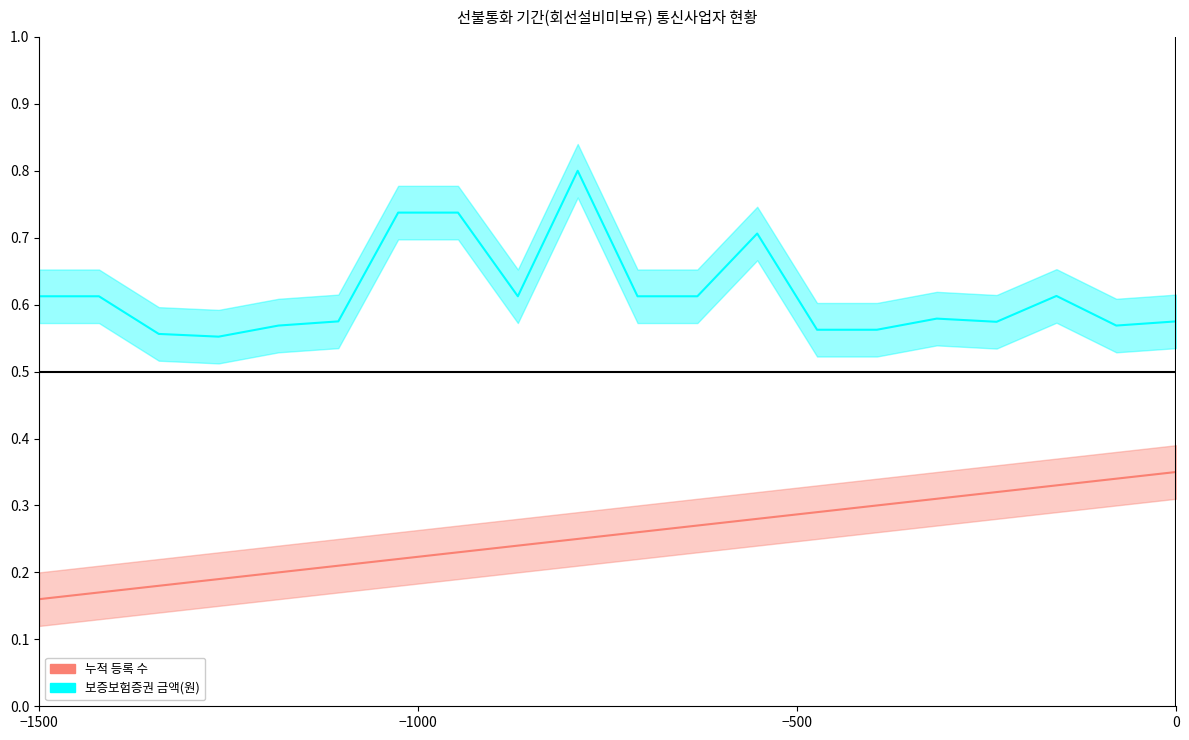

How many lines are shown in the chart?

2